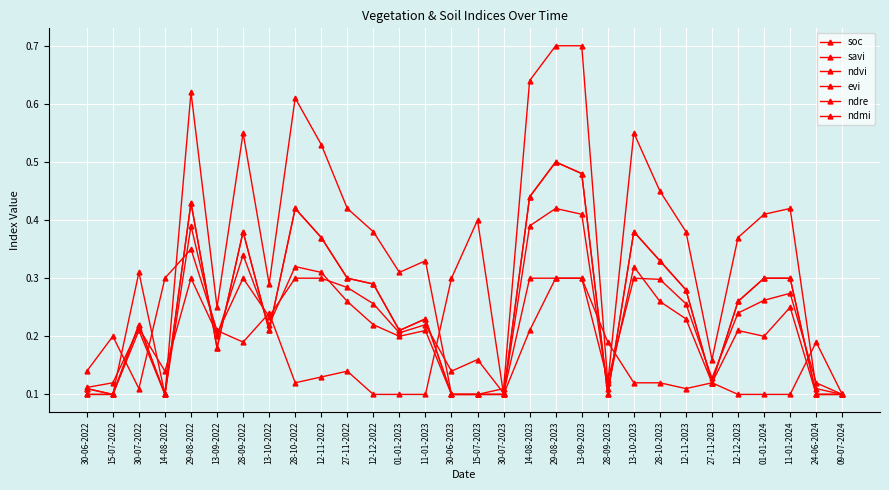

Count the number of data series in this chart.

6